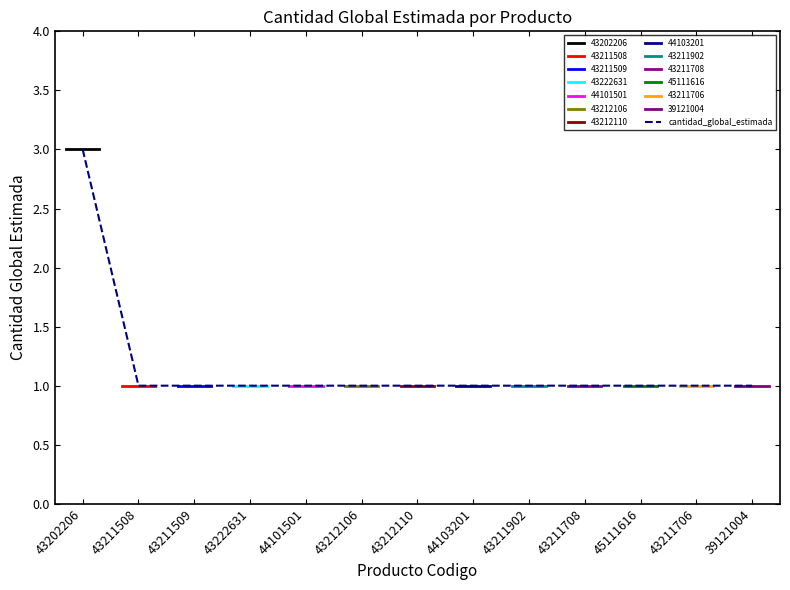

True or false: the data has more than 0 interior local peaks.

False